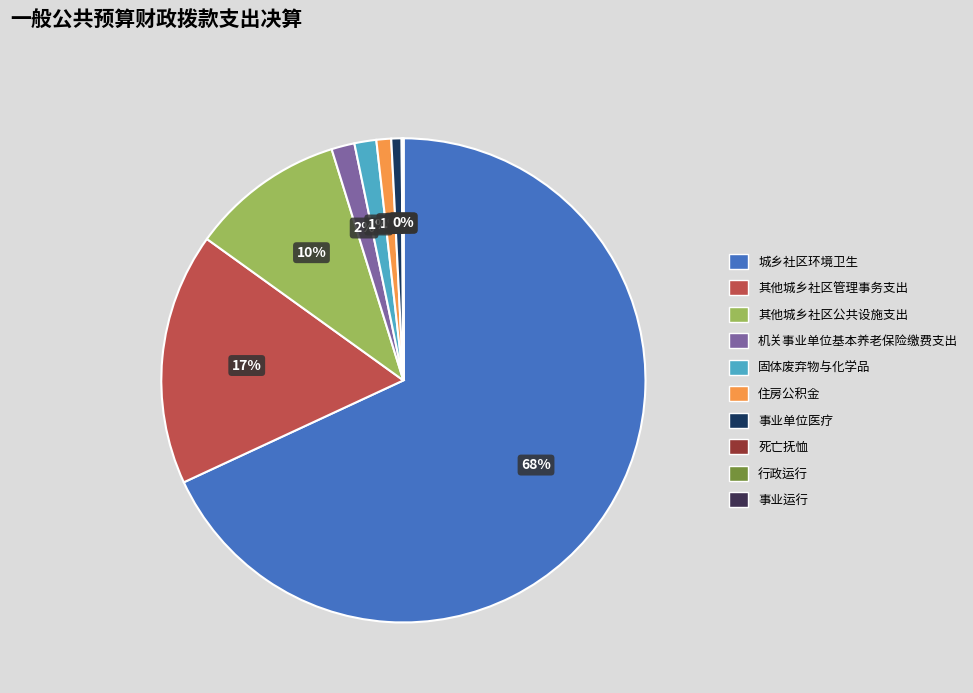

Combined, do 城乡社区环境卫生 and 住房公积金 account for over 50%?

Yes